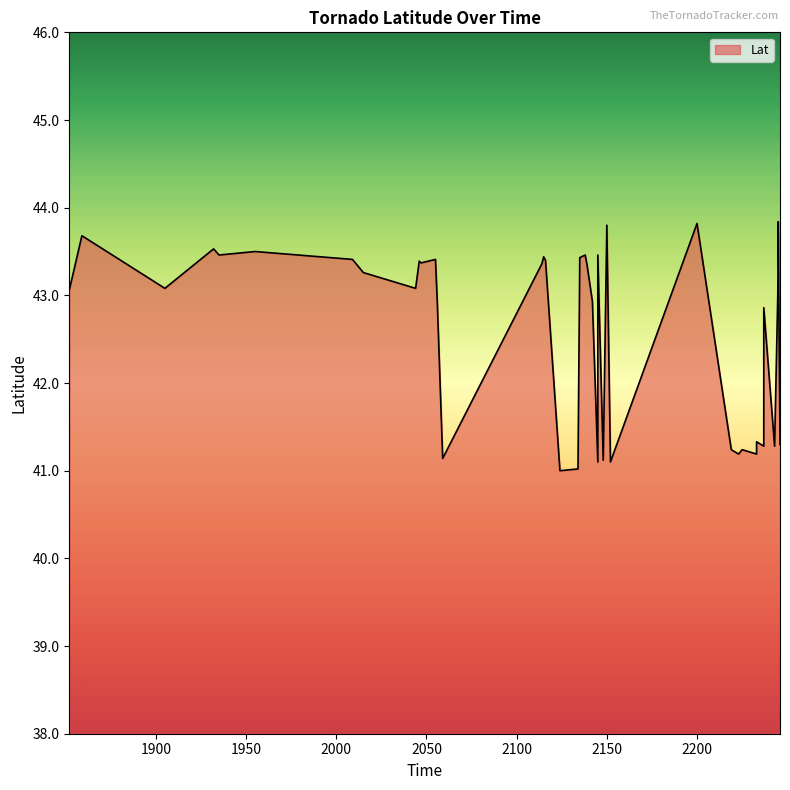

What is the smallest value displayed?

41.0